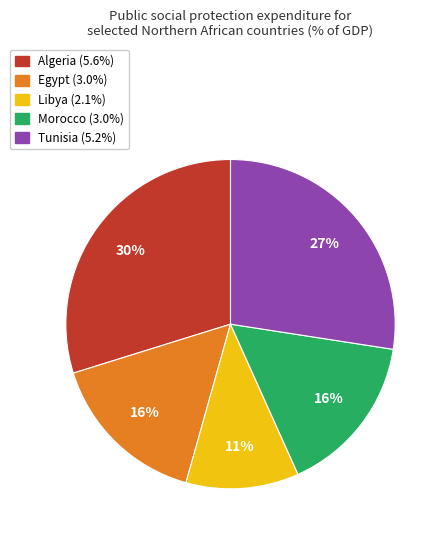

Is there a majority slice in this chart?

No